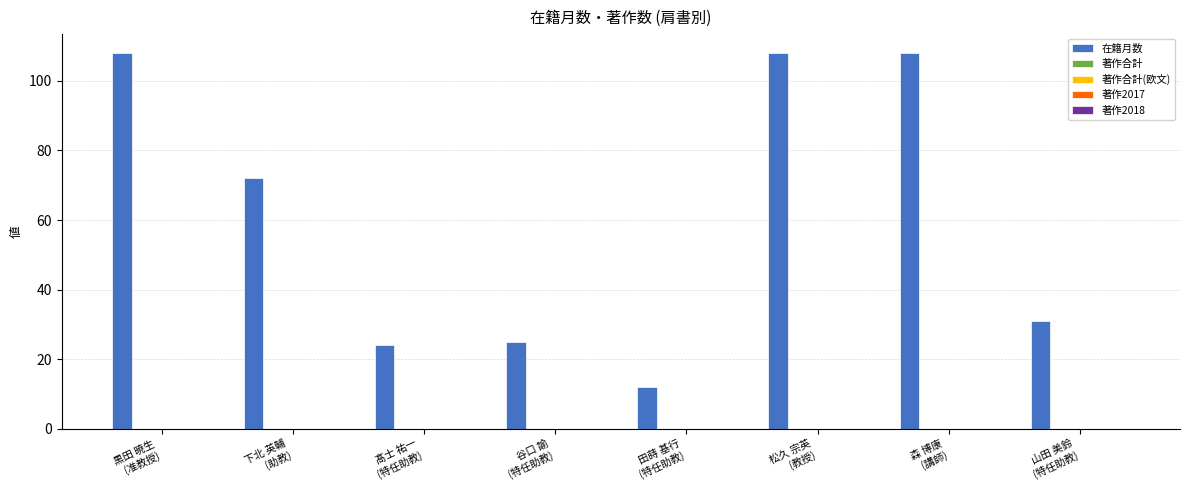

What is the difference between the second highest and second lowest values?

84